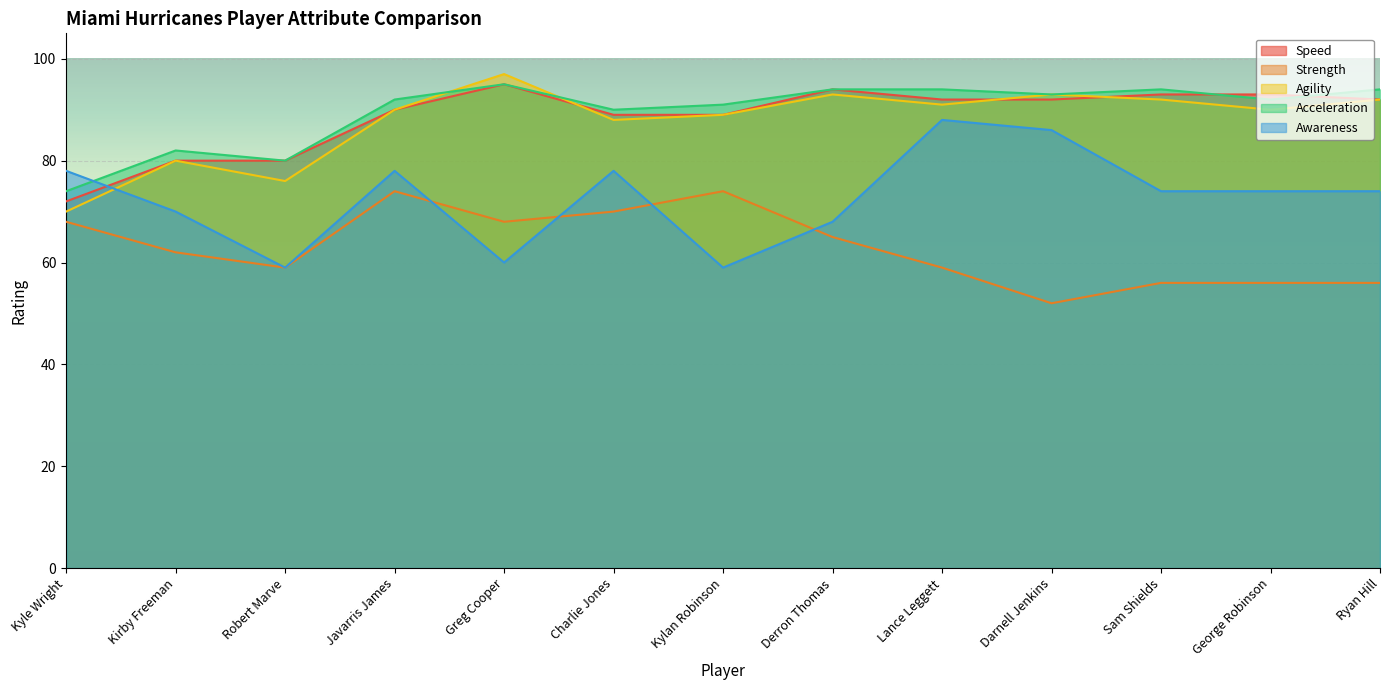

Is it true that Acceleration equals 135 at Kylan Robinson?

False